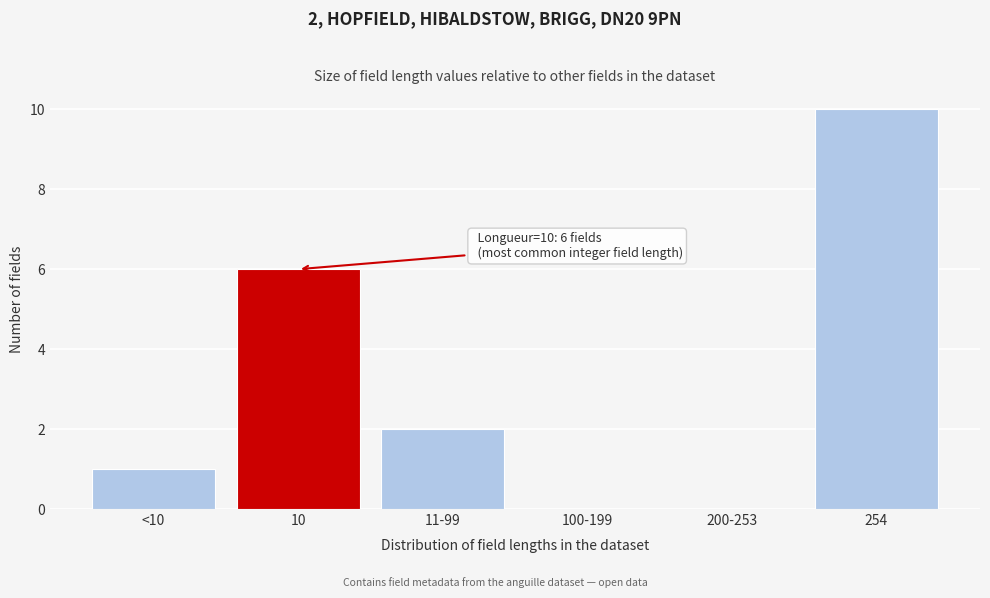

Reading right to left, extract all data points from this chart.

254=10	200-253=0	100-199=0	11-99=2	10=6	<10=1